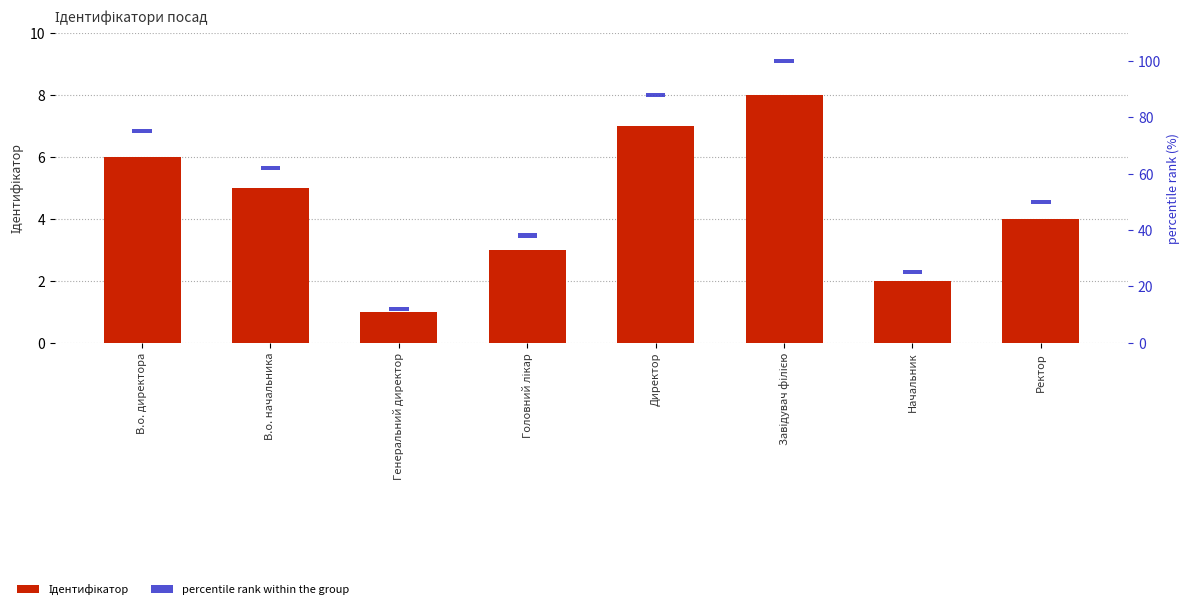

At which label does Ідентифікатор first exceed 5?

В.о. директора